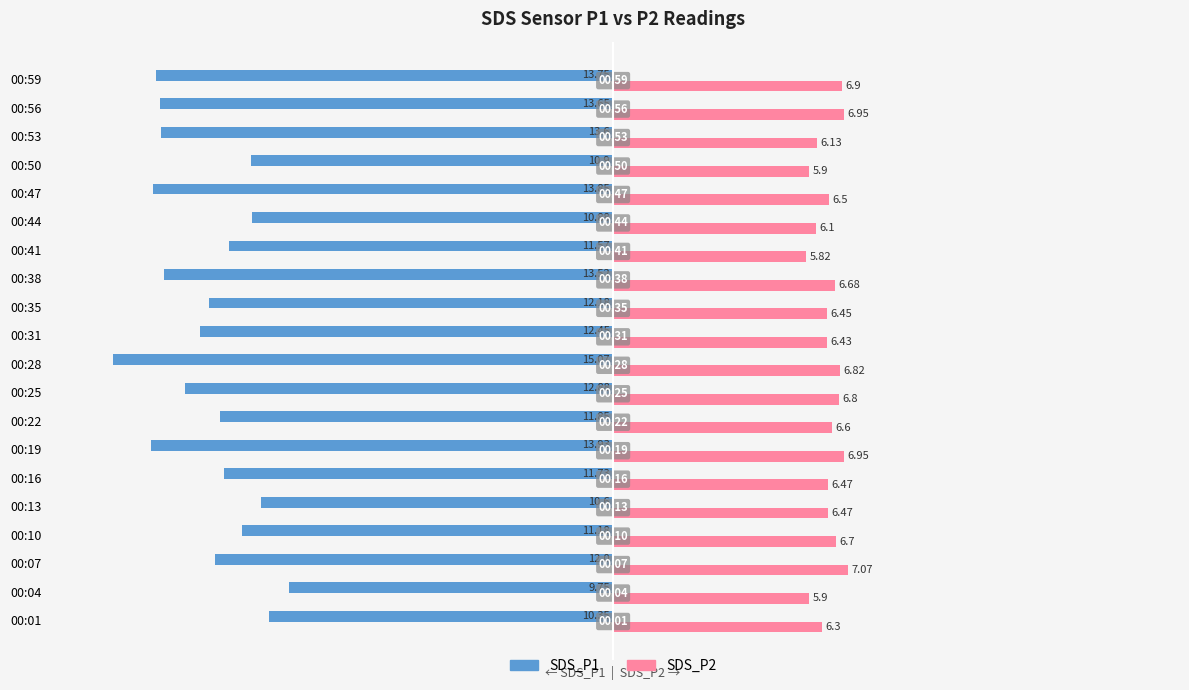

What is the difference between the second highest and second lowest values in the SDS_P1 series?

3.6